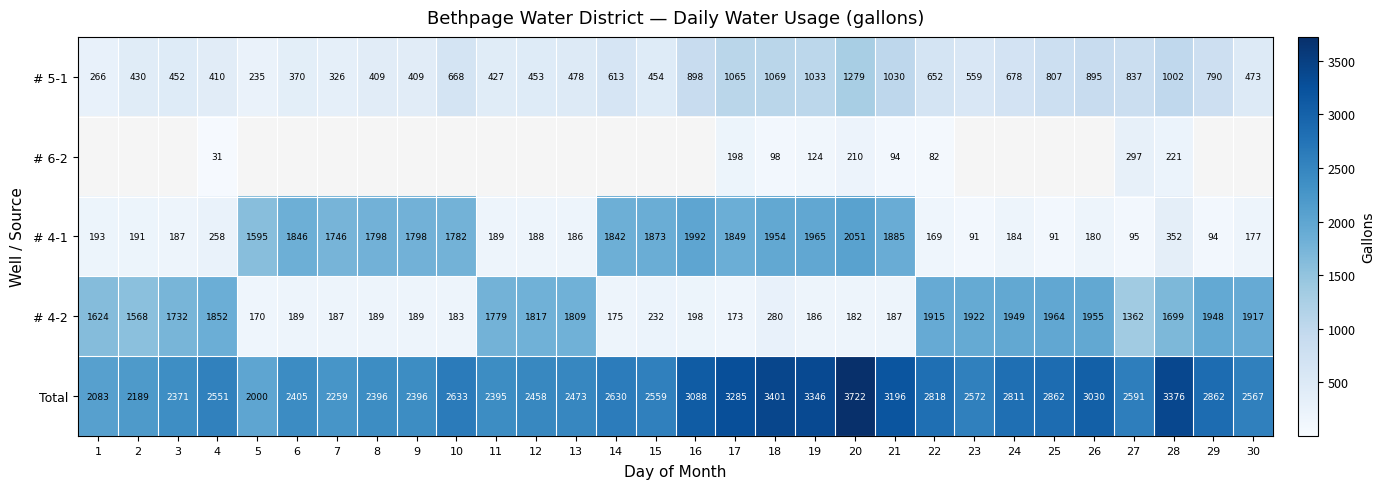

Is the value of # 4-1 at 22 greater than the value of # 4-2 at 25?

No